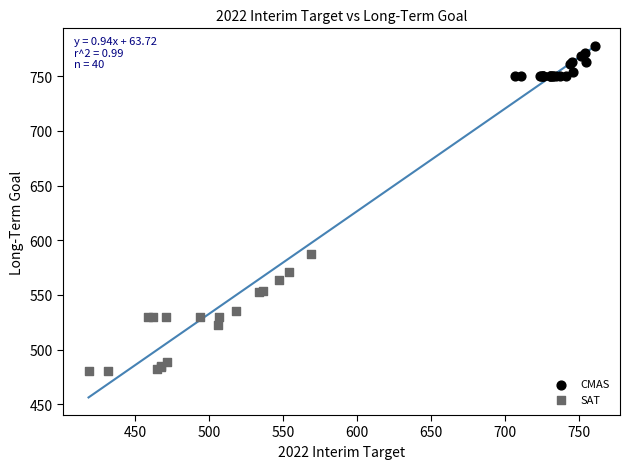

Which series reaches the minimum Y coordinate?

SAT